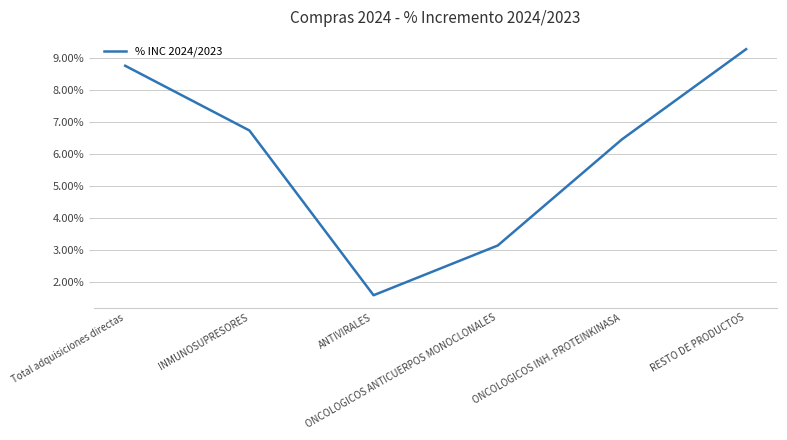

What position from the left is Total adquisiciones directas?

1